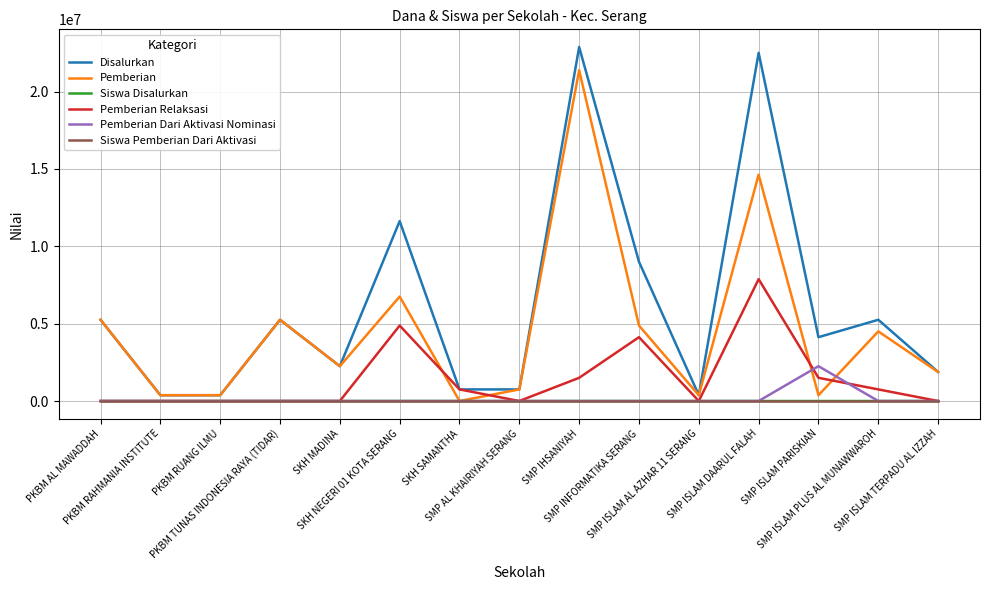

The Siswa Pemberian Dari Aktivasi series shows 0 at SMP AL KHAIRIYAH SERANG. True or false?

True